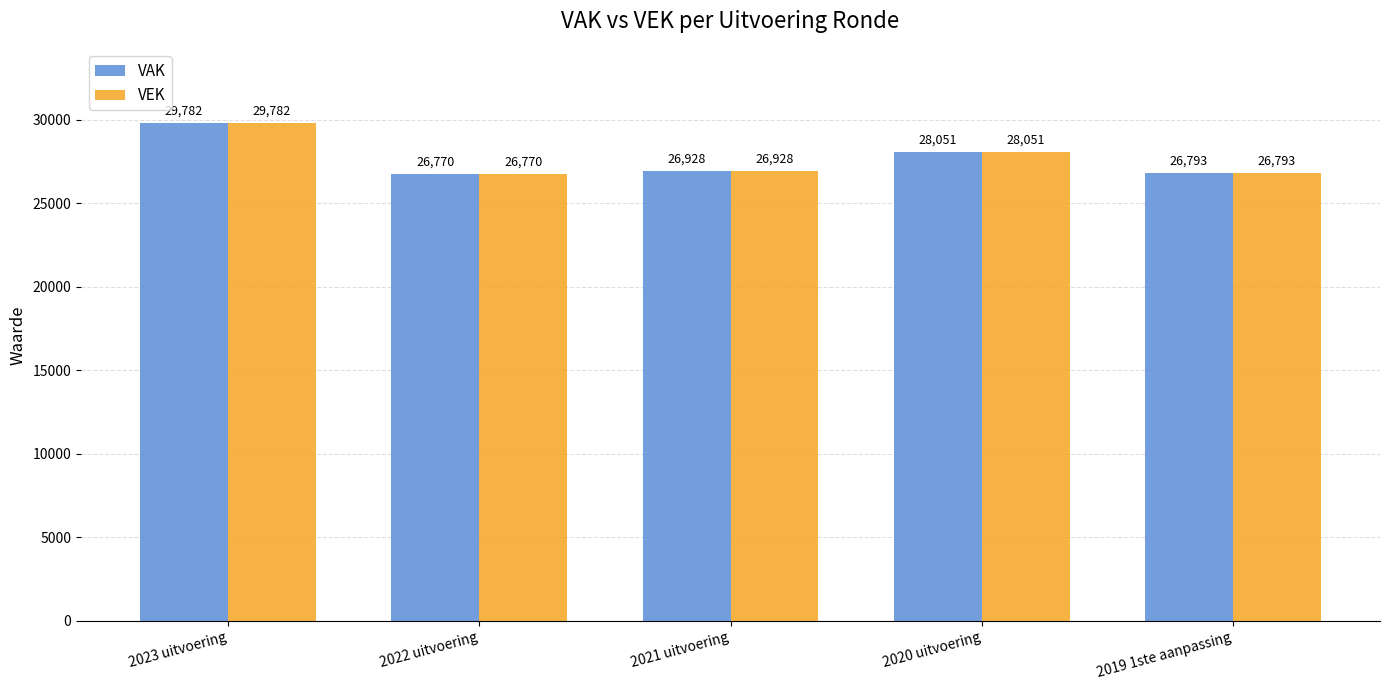

Reading left to right, transcribe all the data shown in this chart.

VAK: 2023 uitvoering=29782	2022 uitvoering=26770	2021 uitvoering=26928	2020 uitvoering=28051	2019 1ste aanpassing=26793
VEK: 2023 uitvoering=29782	2022 uitvoering=26770	2021 uitvoering=26928	2020 uitvoering=28051	2019 1ste aanpassing=26793